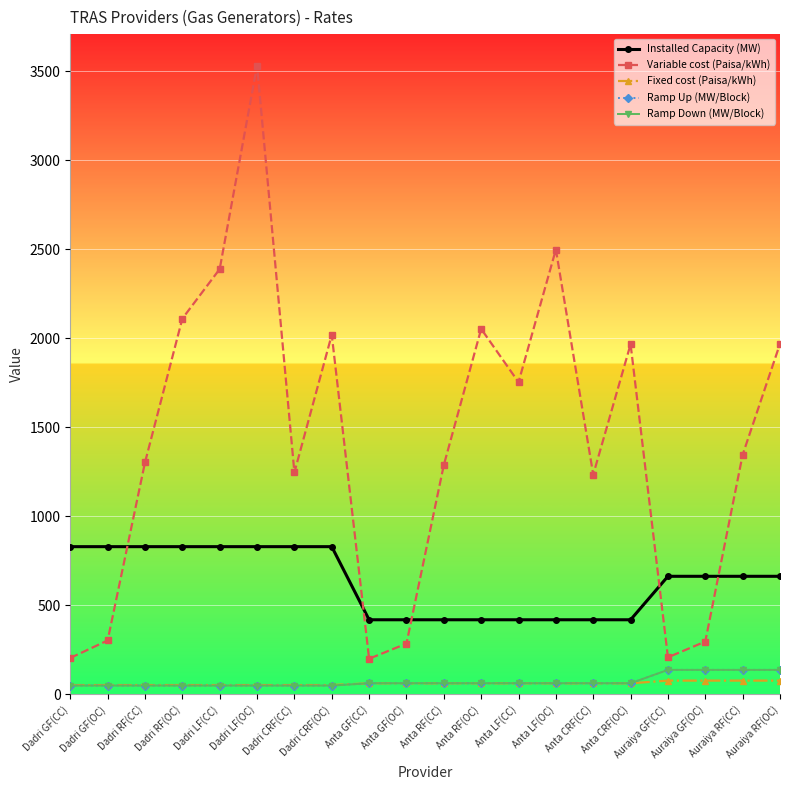

Between which two adjacent categories do Variable cost (Paisa/kWh) and Installed Capacity (MW) first intersect?

Dadri GF(OC) and Dadri RF(CC)